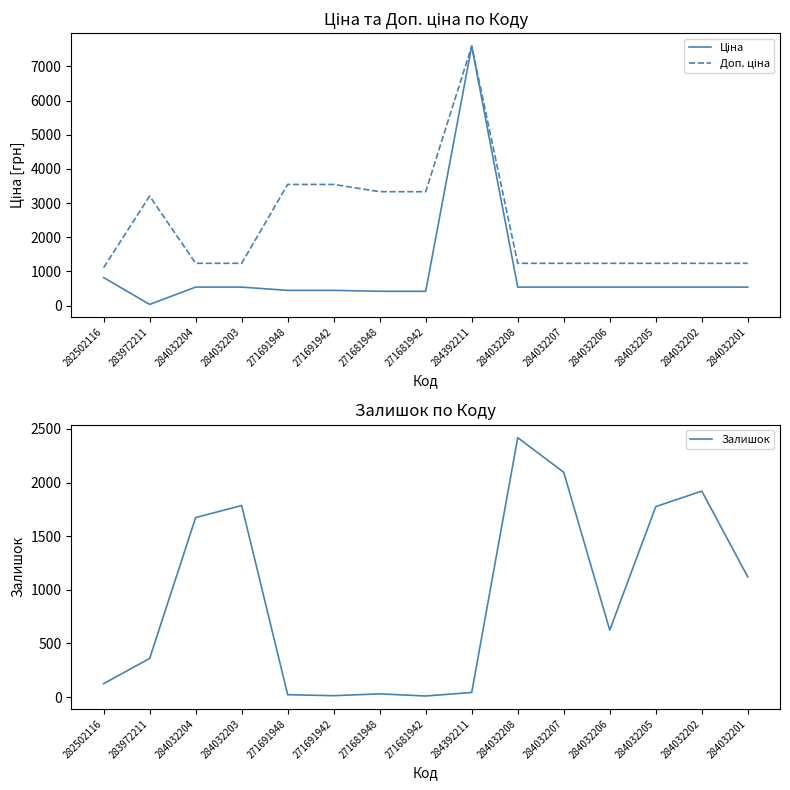

List the labels in order of Ціна value, largest first.

284392211, 282502116, 284032204, 284032203, 284032208, 284032207, 284032206, 284032205, 284032202, 284032201, 271691948, 271691942, 271681948, 271681942, 283972211